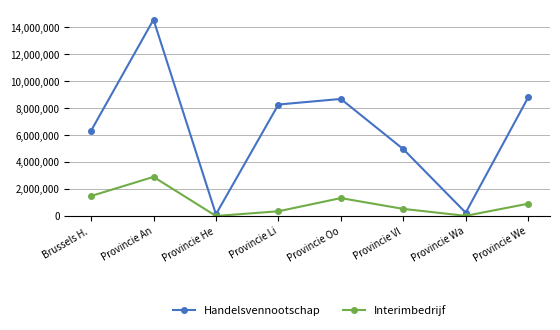

Where is the first local minimum for Handelsvennootschap?

Provincie He